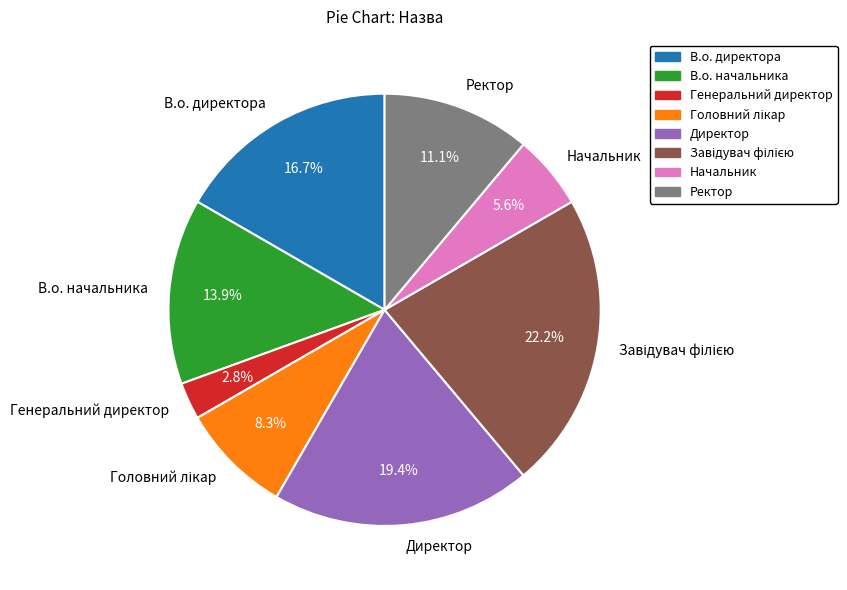

Count the number of slices in the pie.

8